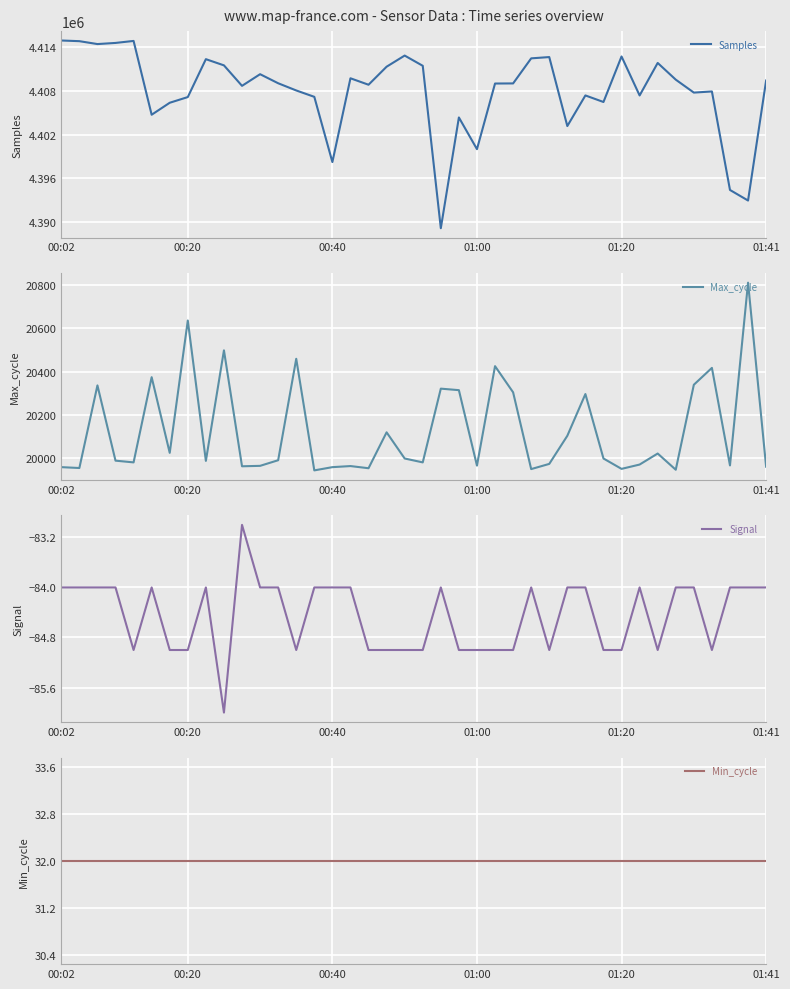

What is the sum of all Samples values?

176319628